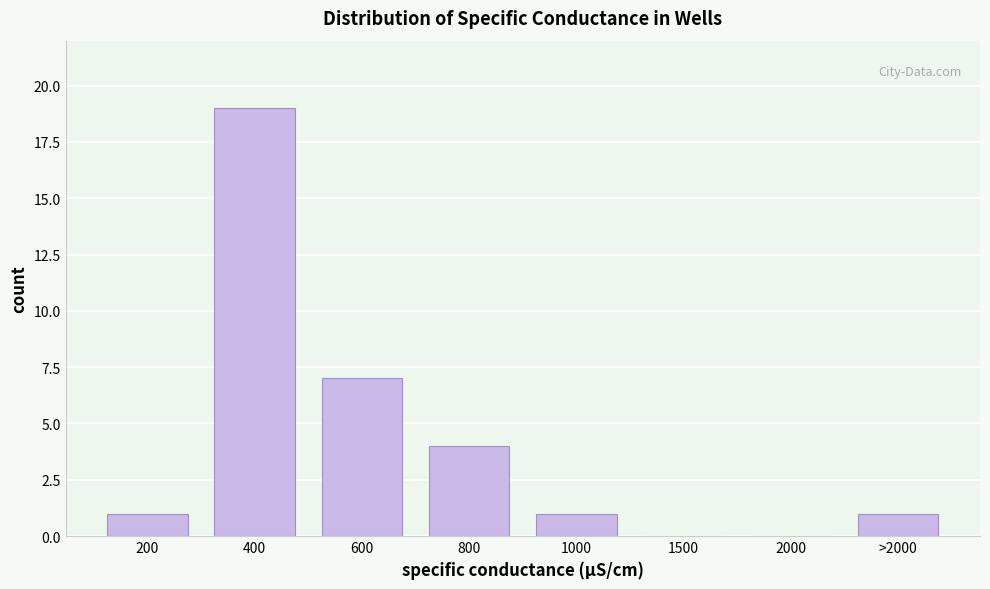

Reading left to right, transcribe all the data shown in this chart.

200=1	400=19	600=7	800=4	1000=1	1500=0	2000=0	>2000=1